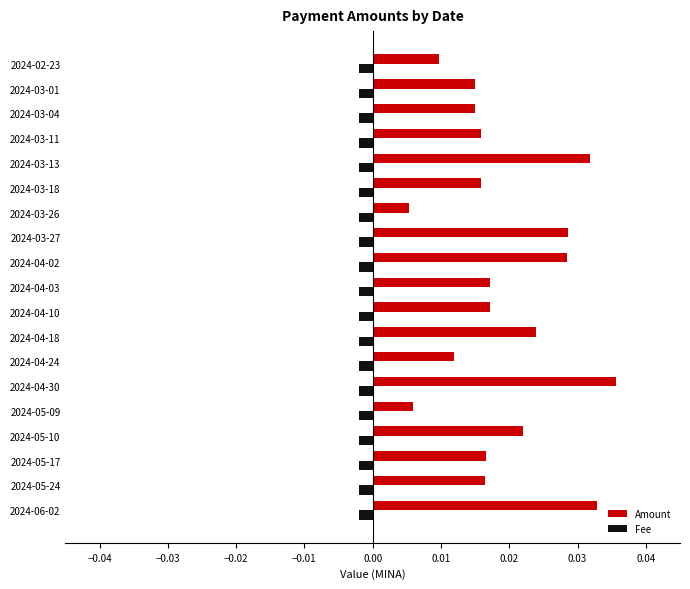

Between 2024-05-10 and 2024-02-23, which series saw the biggest shift?

Amount